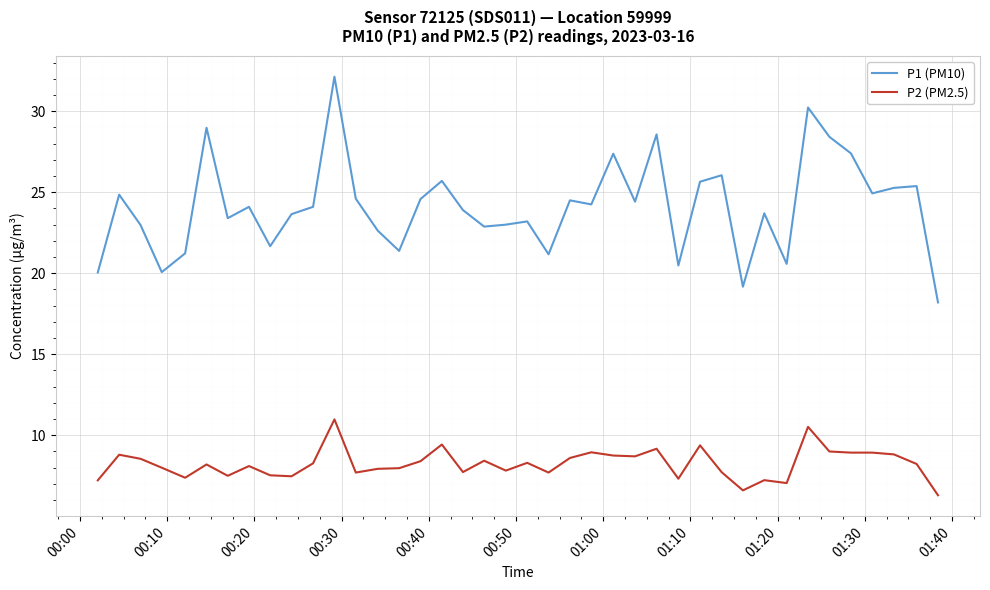

Which series has the largest total across all categories?

P1 (PM10)